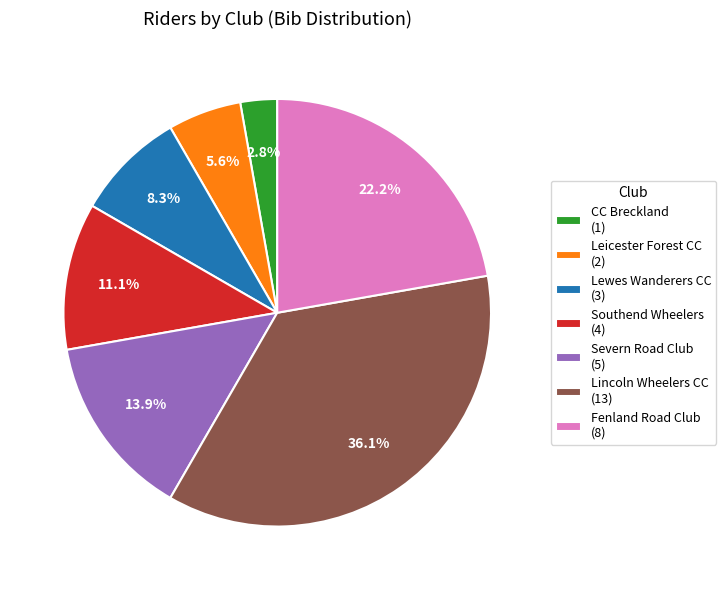

To the nearest percent, what is the average slice percentage?

14%